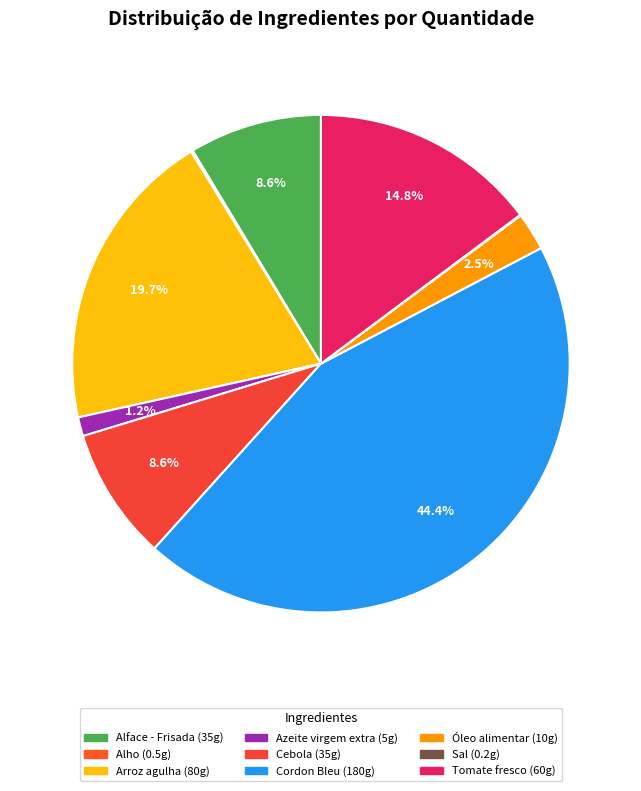

Which slice is the largest?

Cordon Bleu